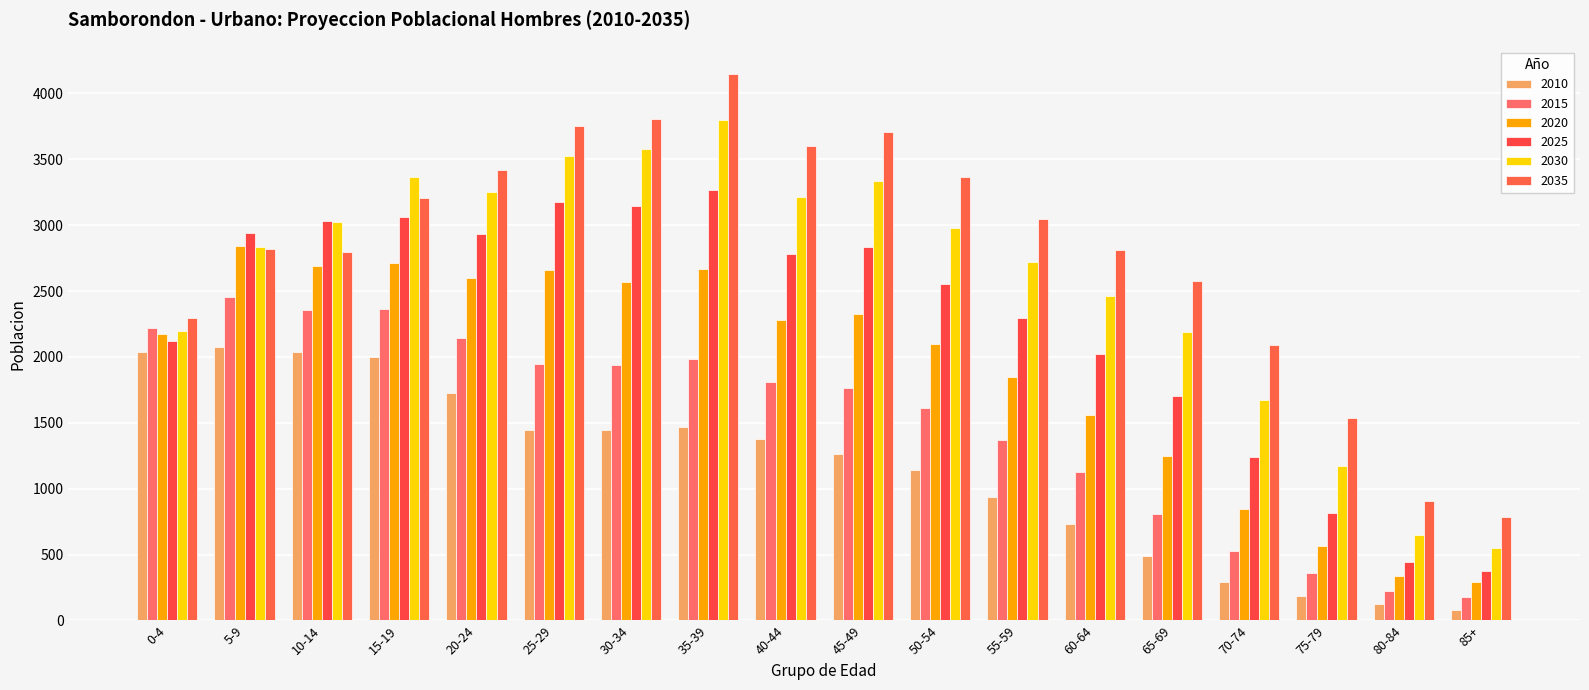

How many data points in 2010 are less than 1380?

9